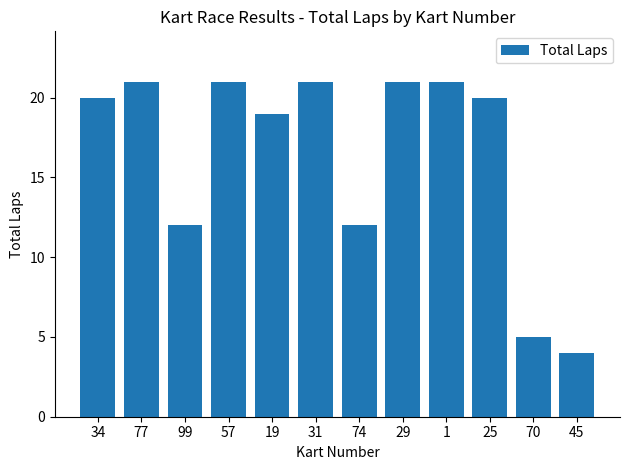

Does the chart contain stacked bars?

No